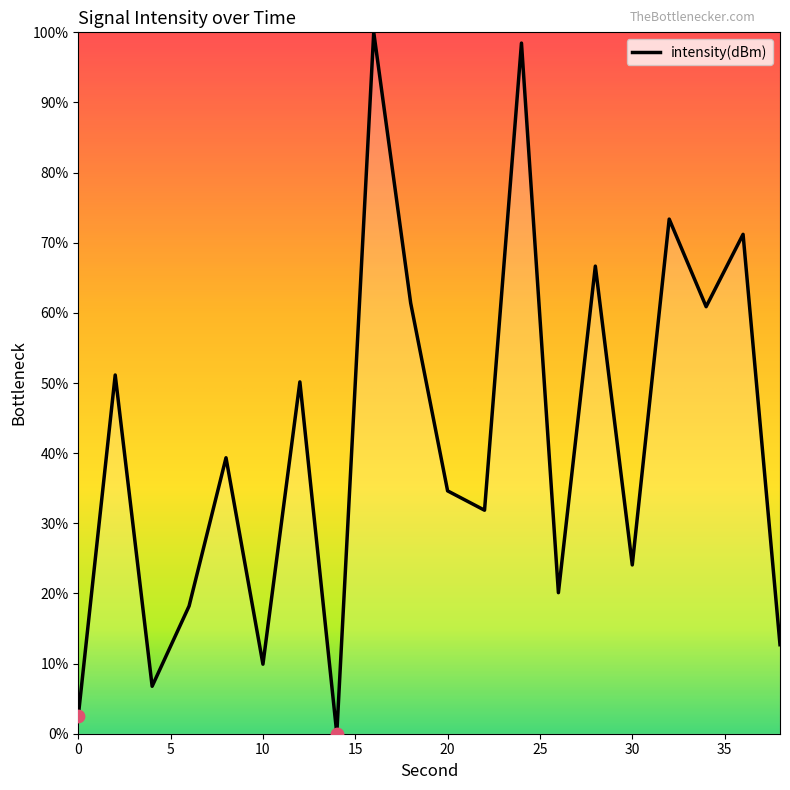

What is the greatest value displayed?

100.0